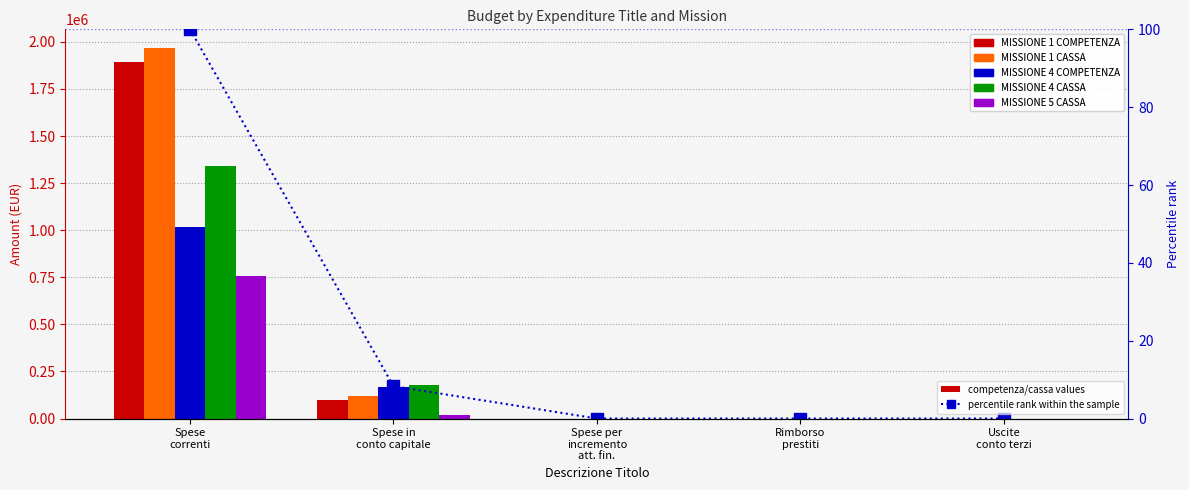

Rank the series at Spese
correnti from highest to lowest value.

MISSIONE 1 CASSA, MISSIONE 1 COMPETENZA, MISSIONE 4 CASSA, MISSIONE 4 COMPETENZA, MISSIONE 5 CASSA, percentile rank within the sample